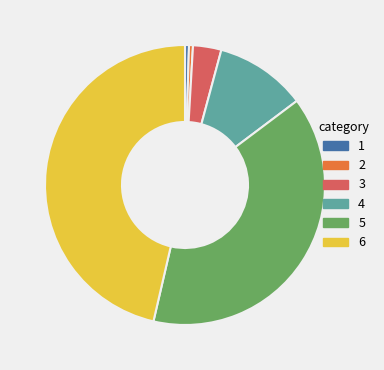

Is there any slice that represents more than half of the pie?

No